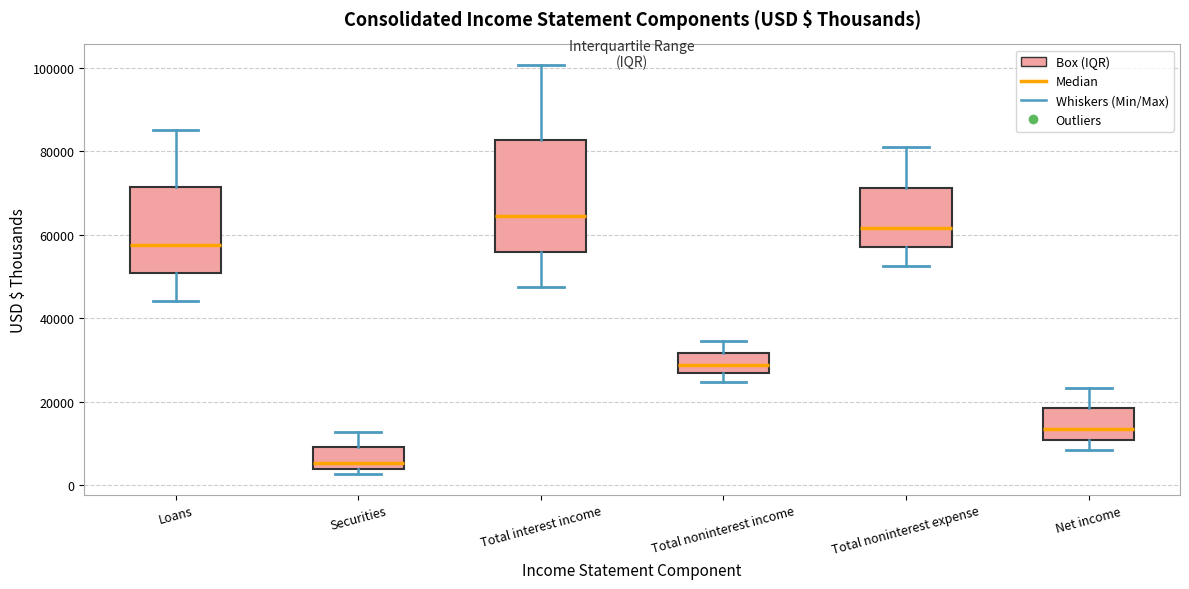

Reading left to right, transcribe this box plot: for each box, give where its median line is, the range the box spans, and where its two whiskers end, as read against the y-axis. The values are not printed on the chart, so give them approximately, as read against the axis.

Loans: median 58000, box 50000 to 72000, whiskers 44000 to 86000
Securities: median 6000, box 4000 to 10000, whiskers 2000 to 12000
Total interest income: median 64000, box 56000 to 82000, whiskers 48000 to 100000
Total noninterest income: median 28000, box 26000 to 32000, whiskers 24000 to 34000
Total noninterest expense: median 62000, box 56000 to 72000, whiskers 52000 to 80000
Net income: median 14000, box 10000 to 18000, whiskers 8000 to 24000